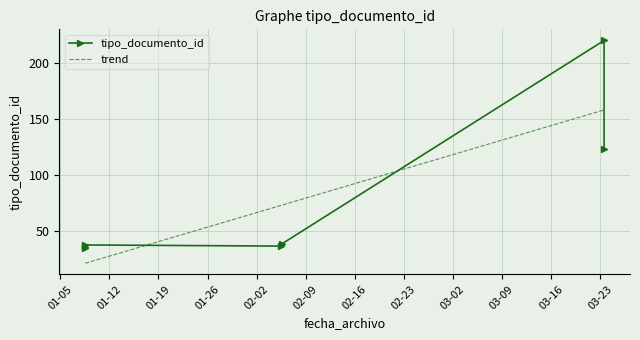

Is this an area chart (filled region under the line)?

No